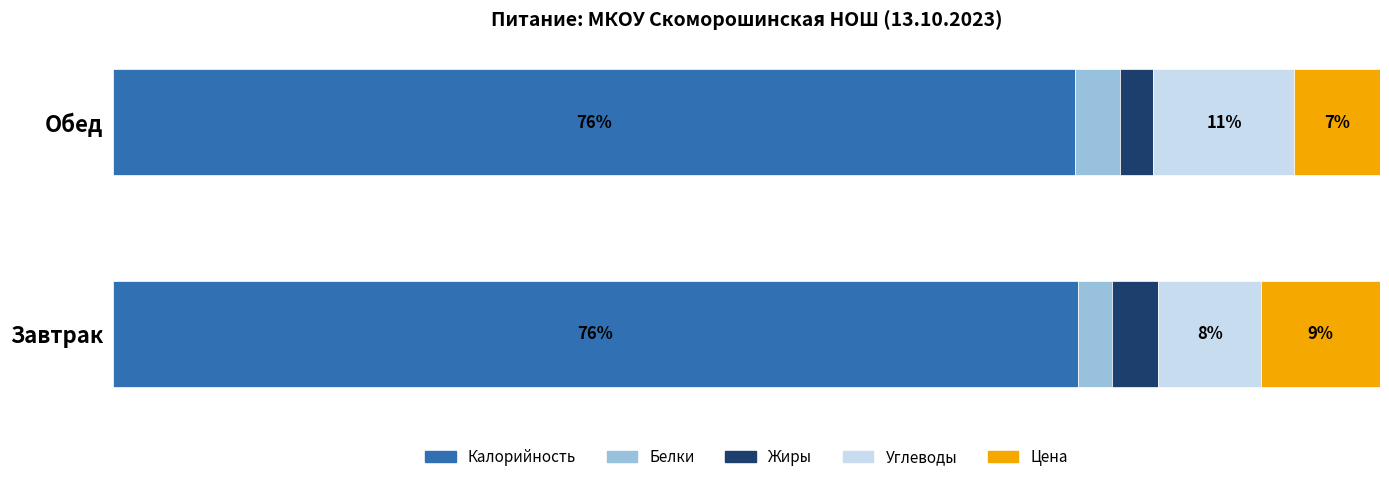

What are all the series names shown in the legend?

Калорийность, Белки, Жиры, Углеводы, Цена